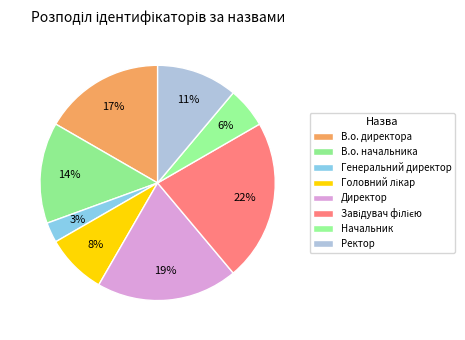

Which slice is the smallest?

Генеральний директор